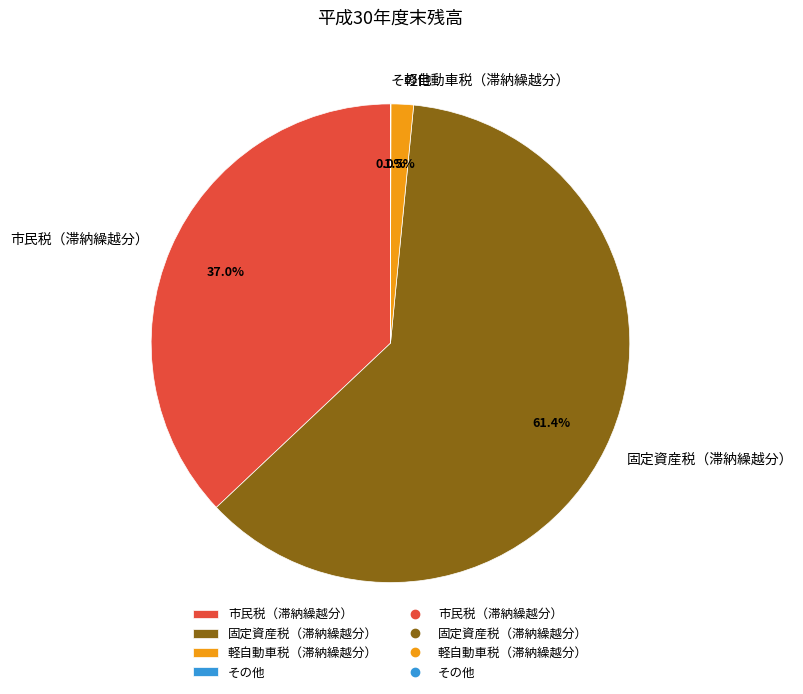

Does any single category account for the majority?

Yes